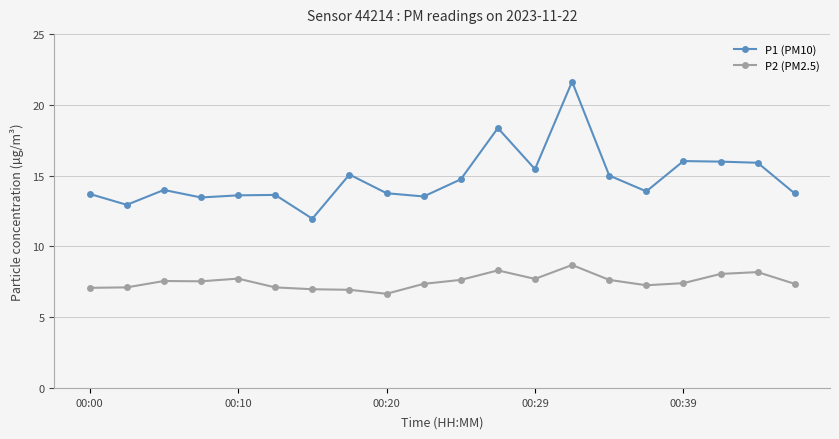

What is the value of the P1 (PM10) point at the 1st from the left?

13.7